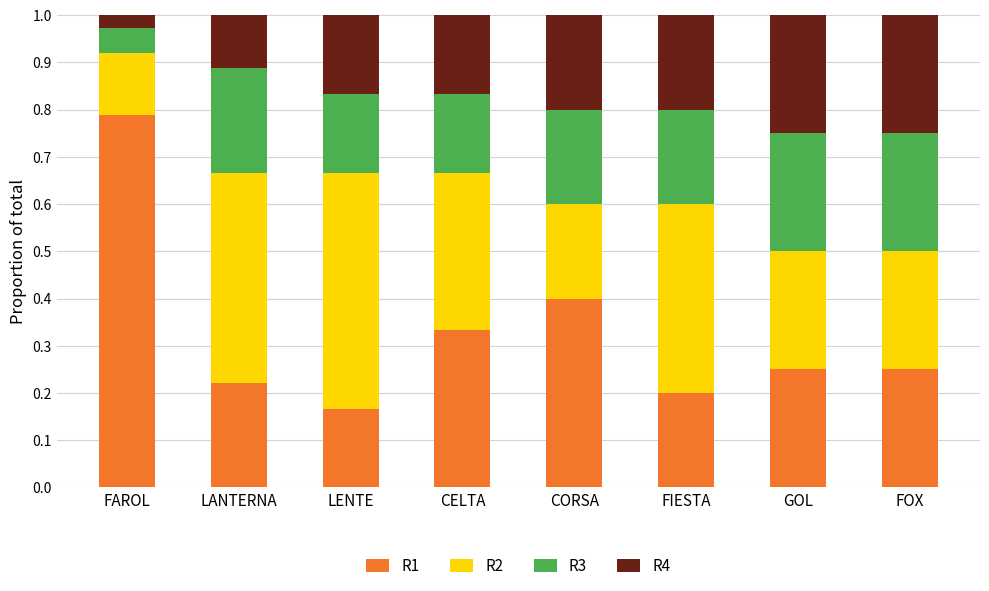

What is the total value across all series at FAROL?

1.0